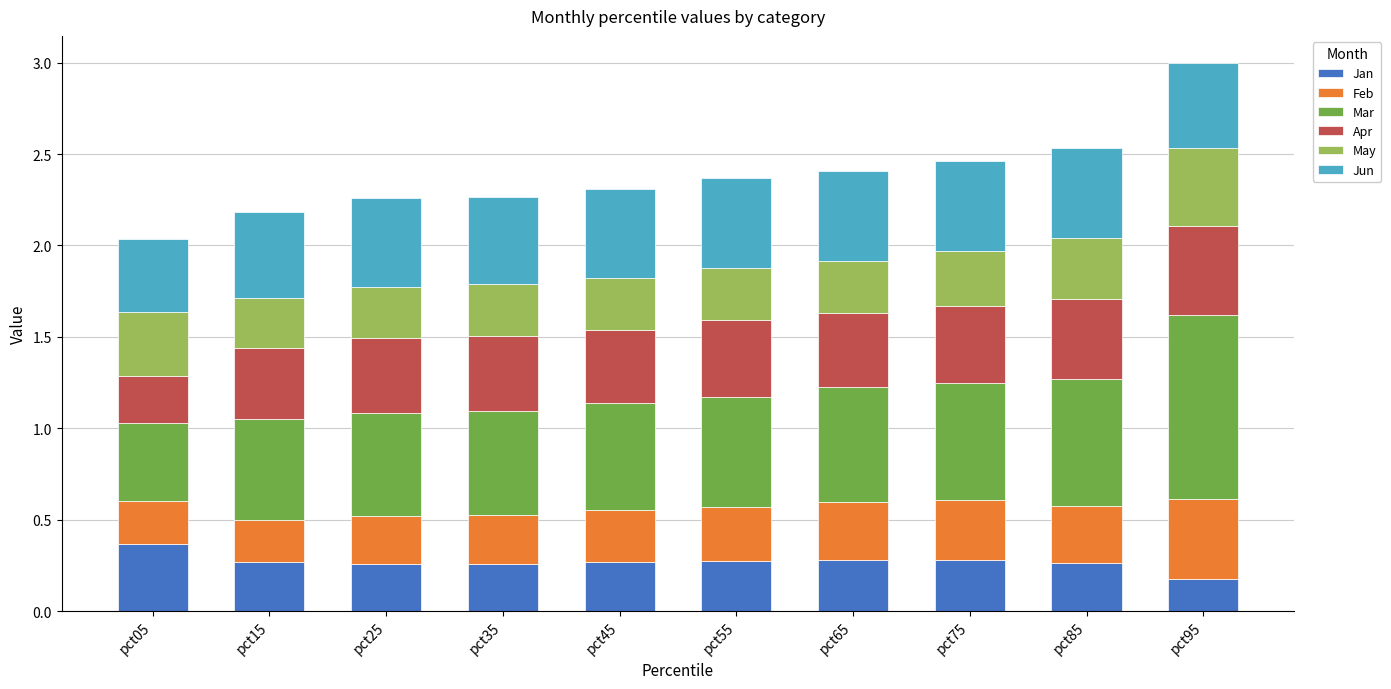

What is the total value across all series at pct45?

2.3